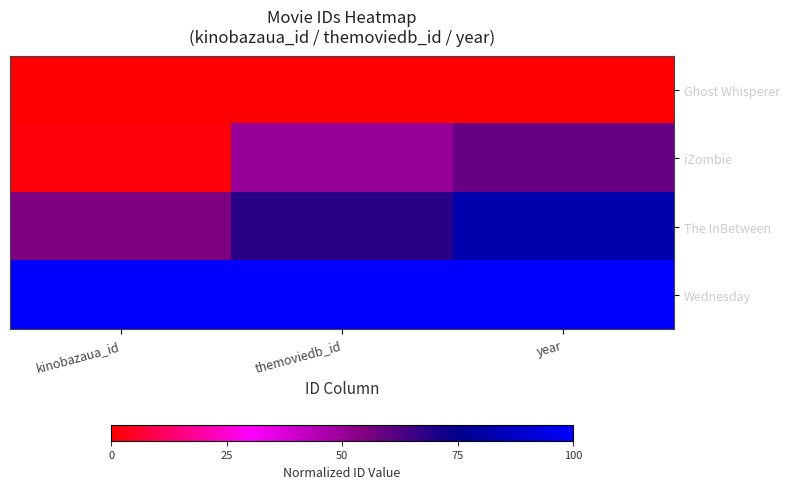

Reading left to right, extract all data points from this chart.

Ghost Whisperer: kinobazaua_id=0.0	themoviedb_id=0.0	year=0.0
iZombie: kinobazaua_id=0.0	themoviedb_id=0.5	year=0.6
The InBetween: kinobazaua_id=0.6	themoviedb_id=0.7	year=0.8
Wednesday: kinobazaua_id=1.0	themoviedb_id=1.0	year=1.0